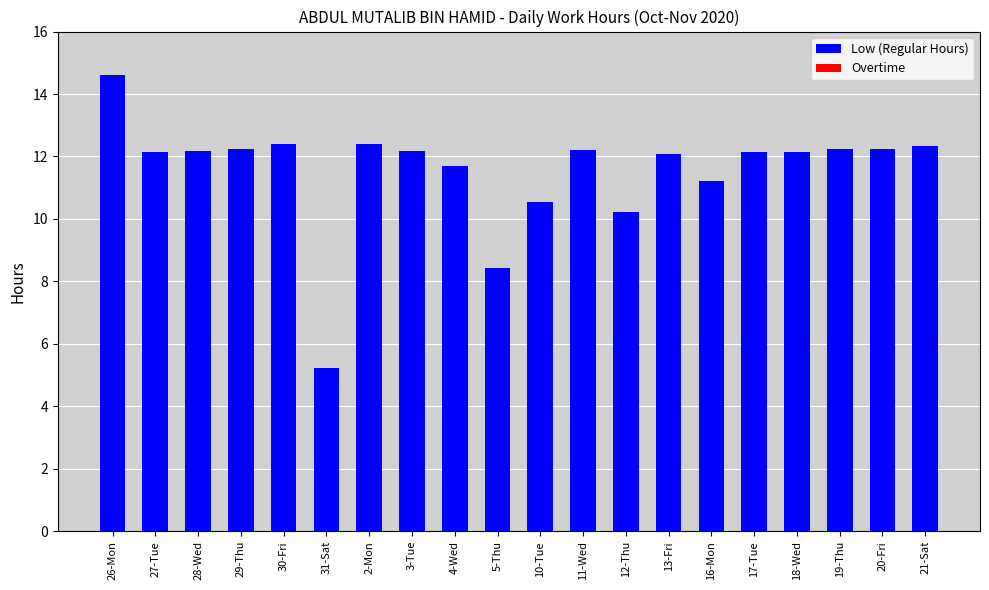

What position from the right is 2-Mon?

14